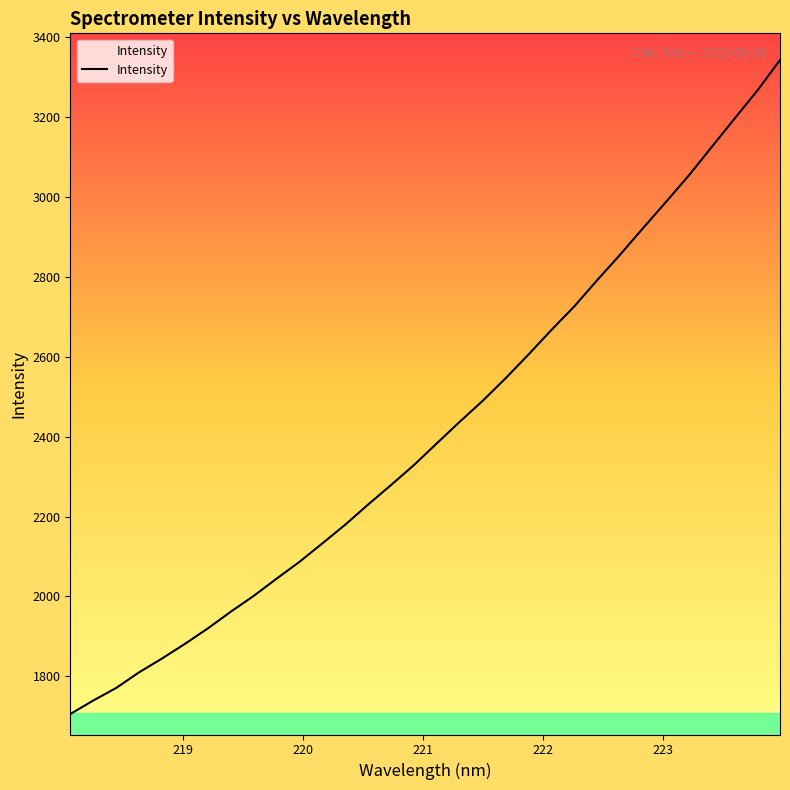

What is the difference between the maximum and minimum values?

1637.5